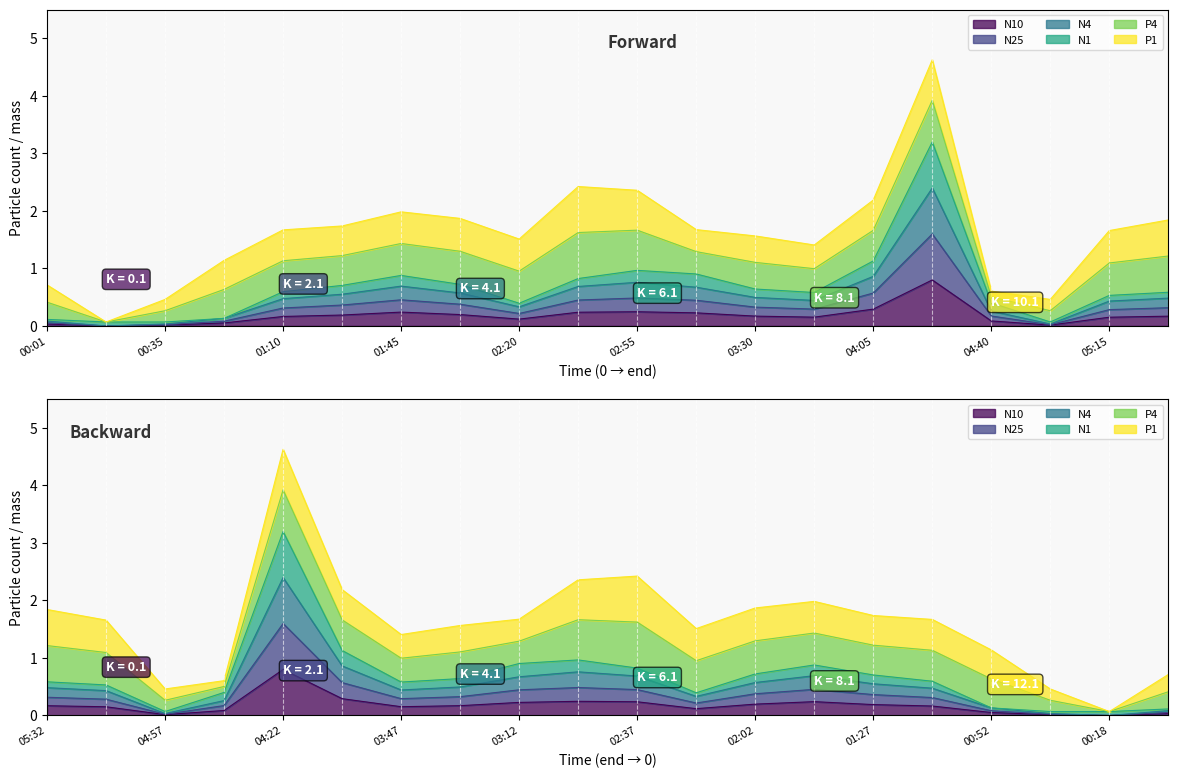

How many interior local valleys does the N1 series have?

4